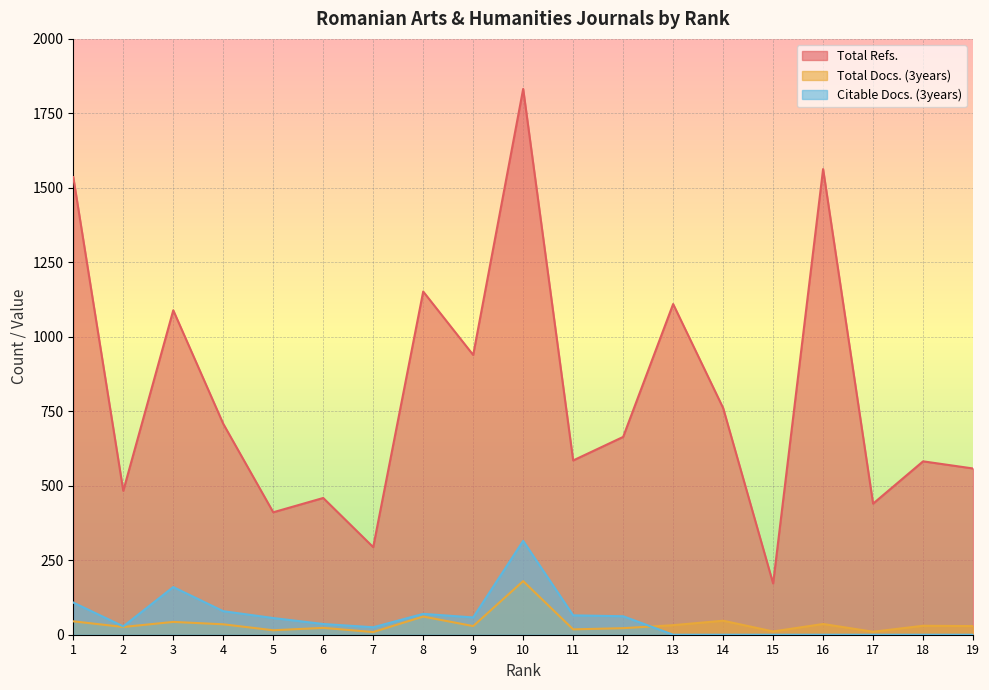

What is the sum of the Total Docs. (3years) values at 1 and 5?

60